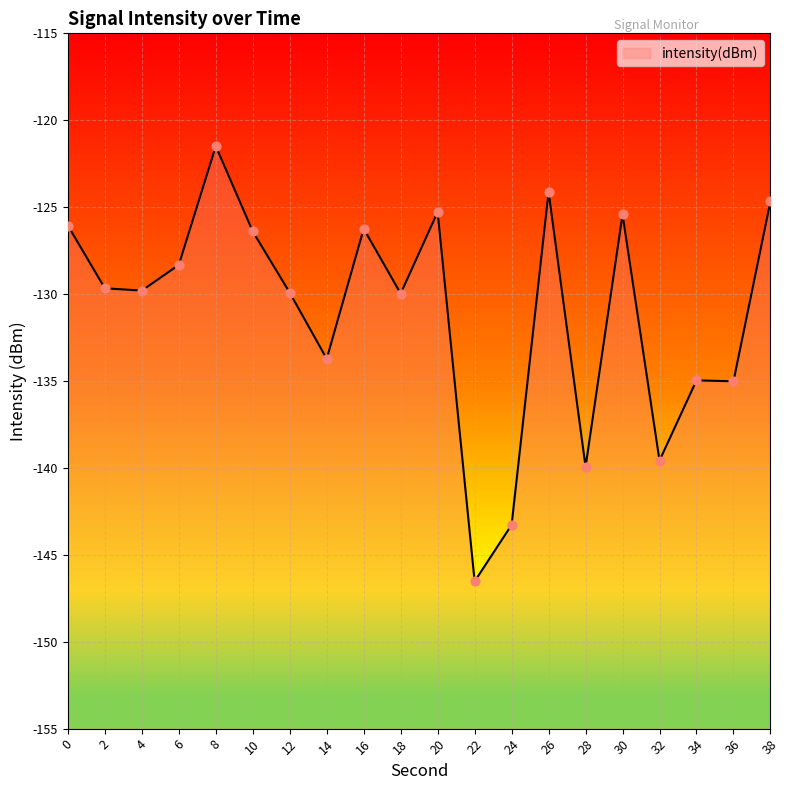

What is the change in value from 26 to 28?

-15.8